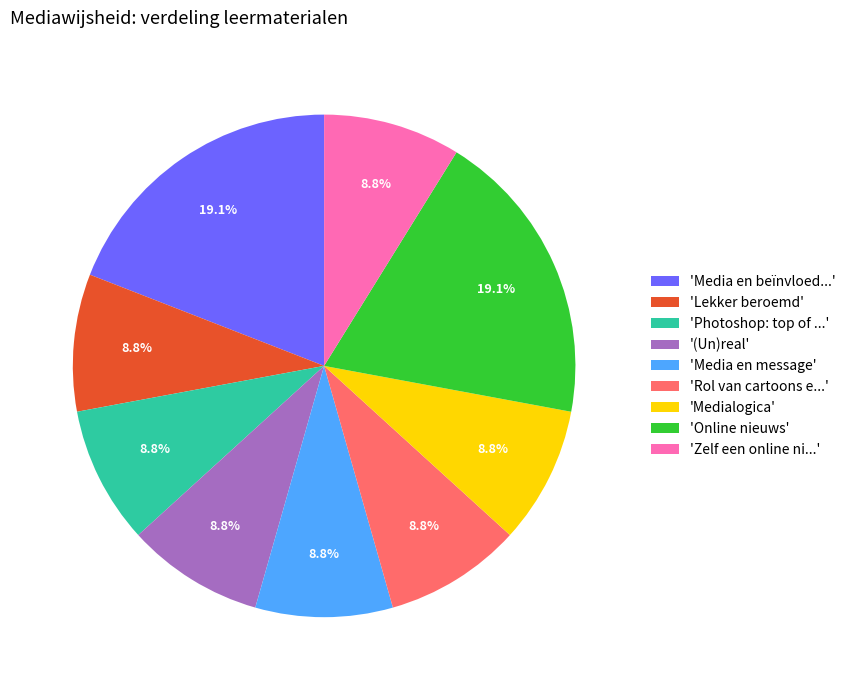

Which has a higher value, '(Un)real' or 'Online nieuws'?

'Online nieuws'